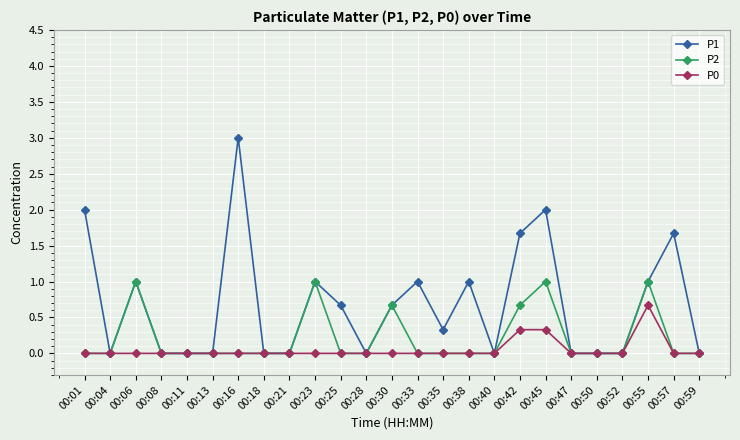

What is the difference between the maximum and minimum values in the P2 series?

1.0